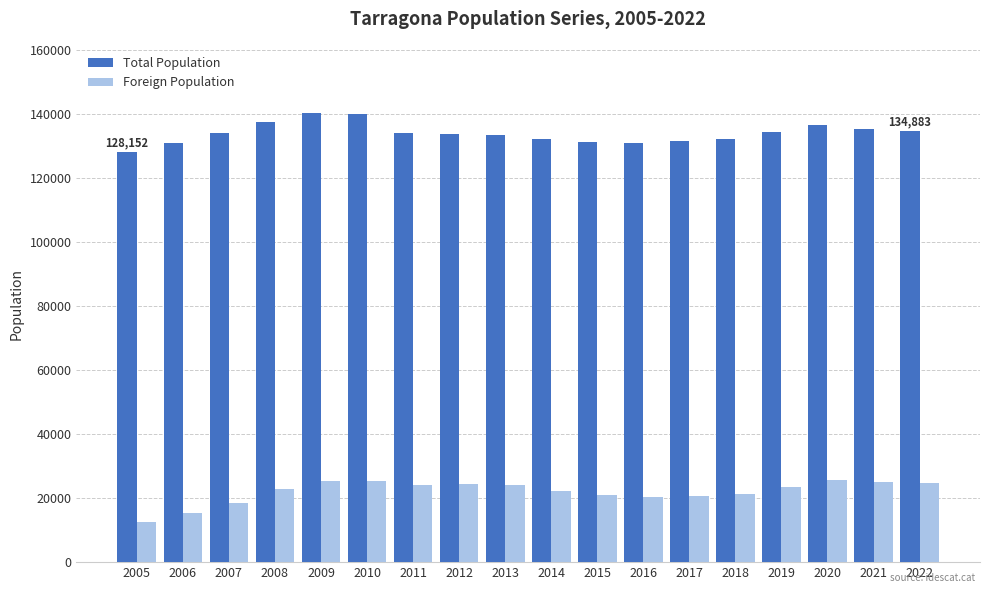

Which series has the largest range (max minus min)?

Foreign Population